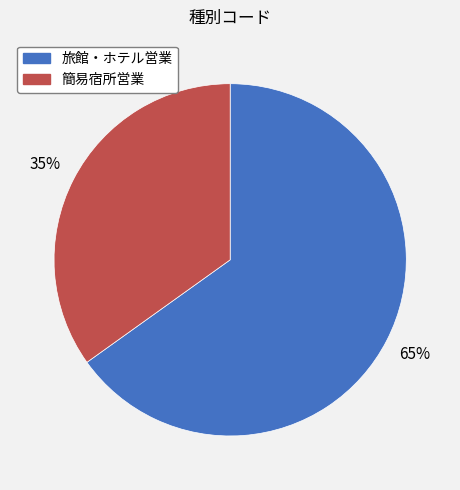

Which category has the biggest portion of the pie?

旅館・ホテル営業